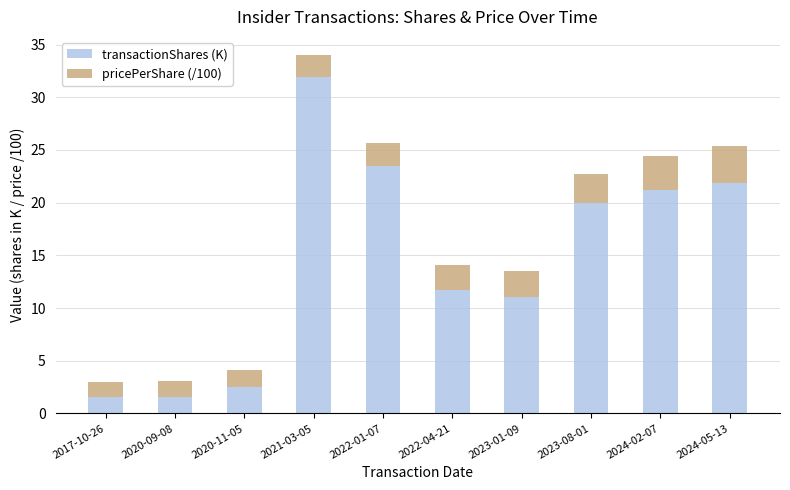

Is it true that transactionShares (K) equals 20.0 at 2023-08-01?

True